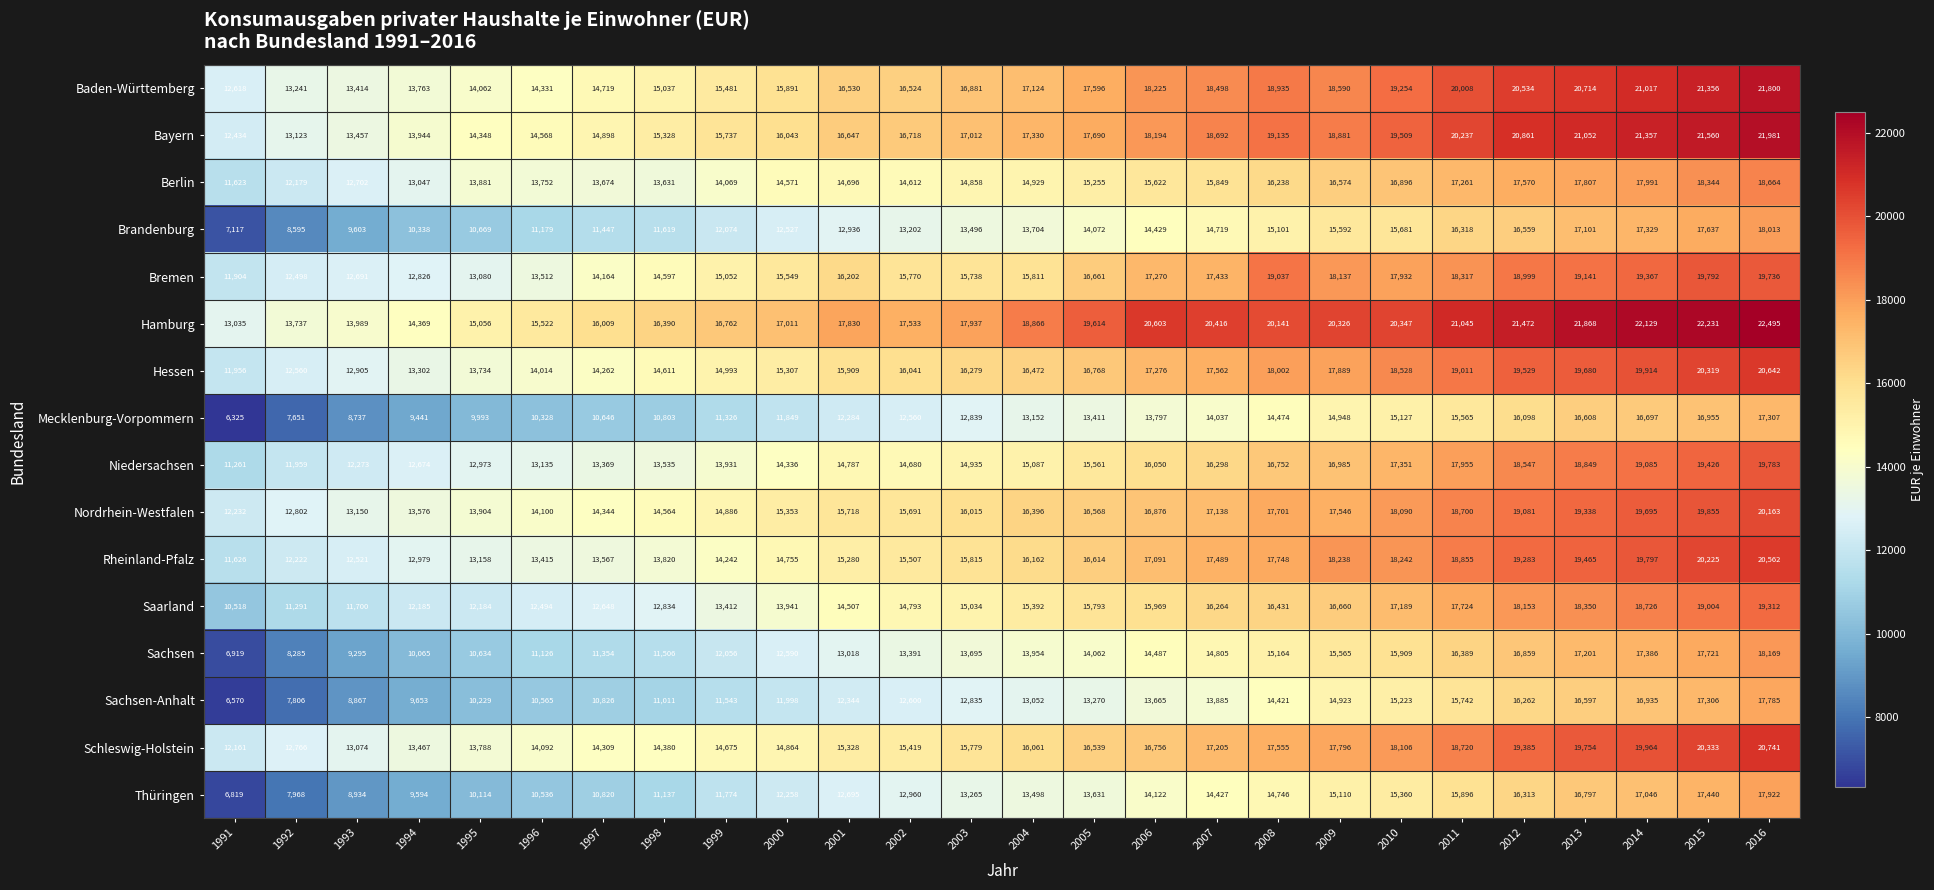

Is it true that Bremen equals 5388 at 1994?

False